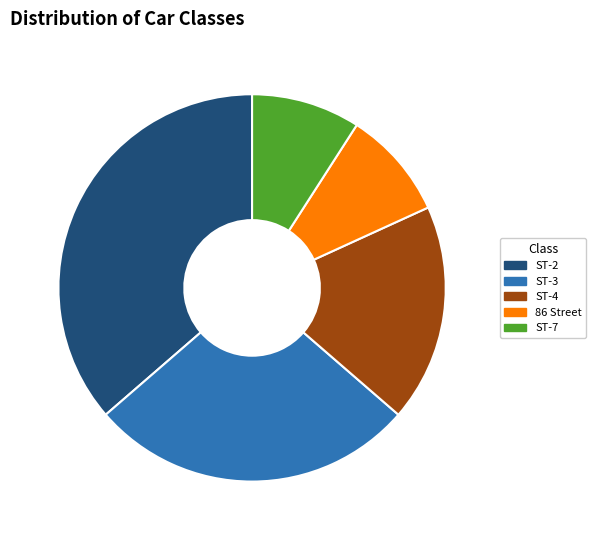

Do ST-4 and ST-7 together represent more than half of the pie?

No